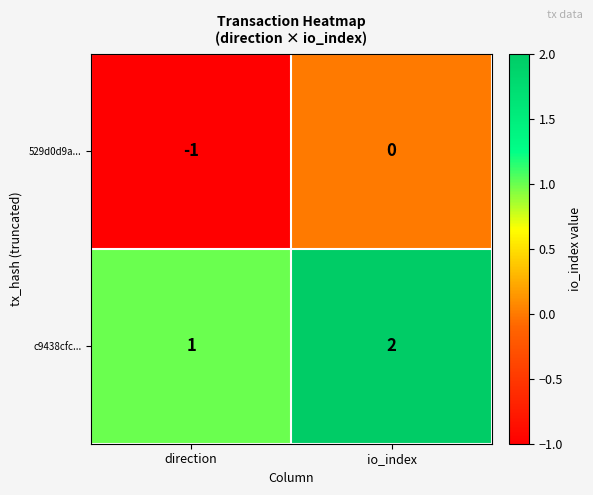

Rank the series by their average value, from highest to lowest.

c9438cfc..., 529d0d9a...